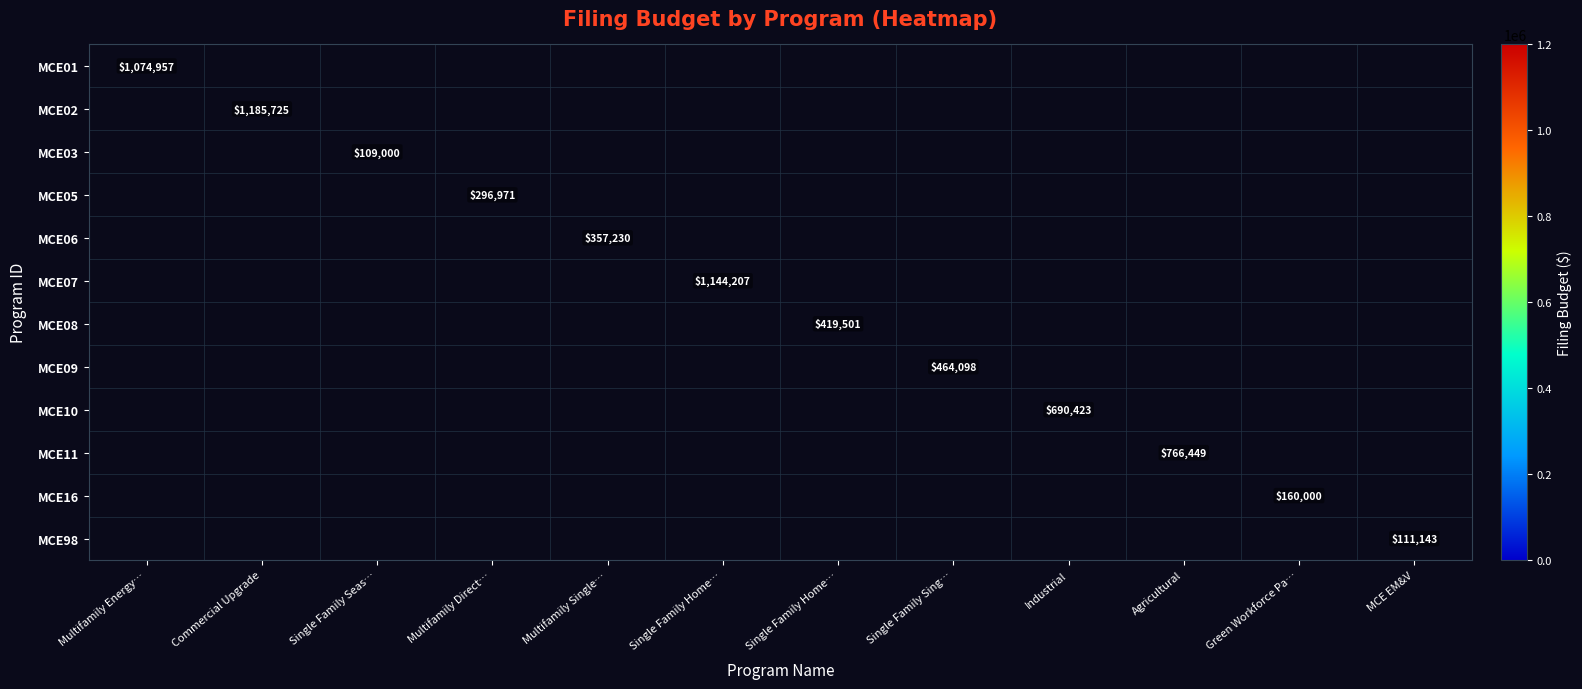

How many positive values does the MCE06 series have?

1